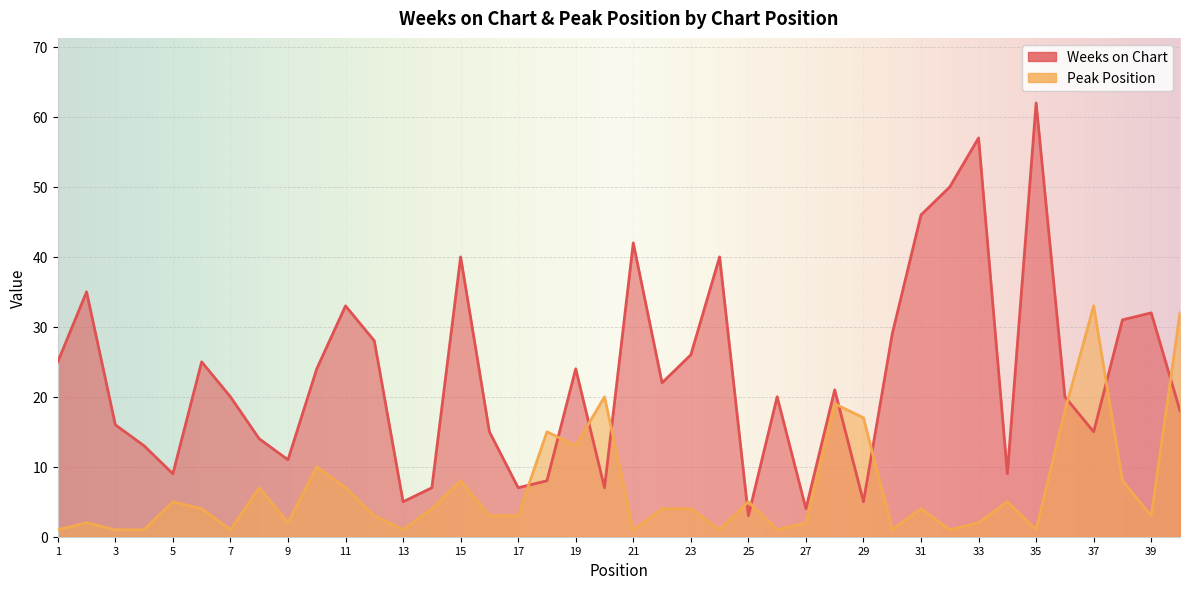

What is the value of the Weeks on Chart point at the 25th from the left?

3